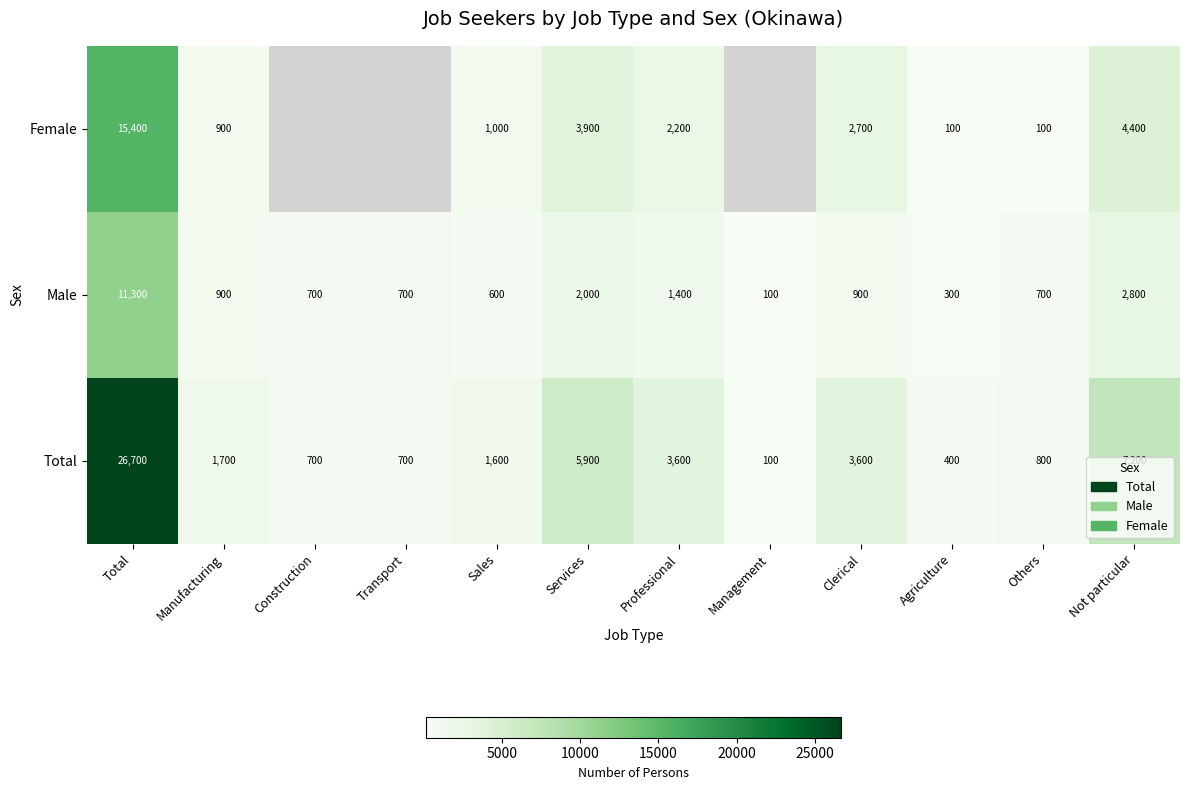

What is the maximum value for Male?

11300